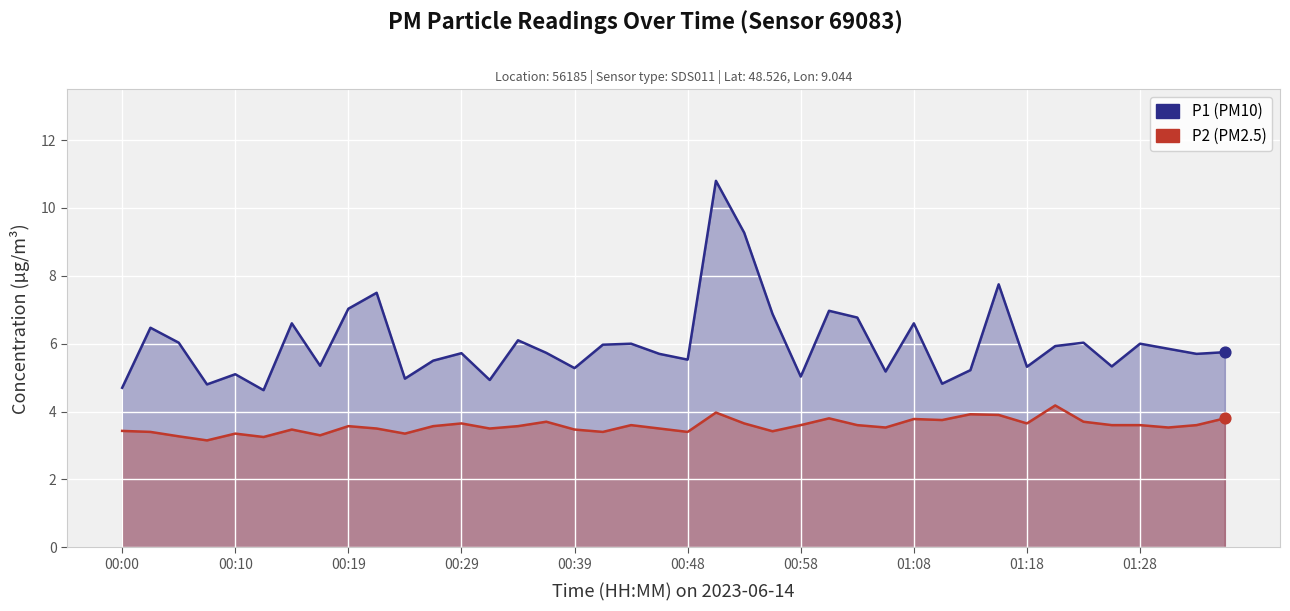

Which series contains the highest Y value?

P1 (PM10)